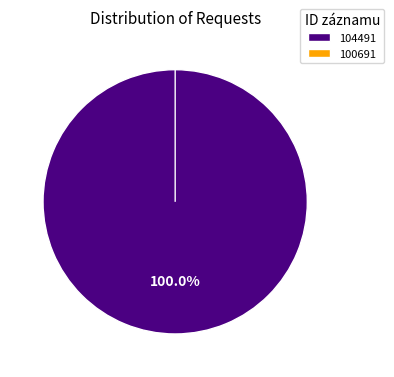

What is the largest slice in the pie chart?

104491